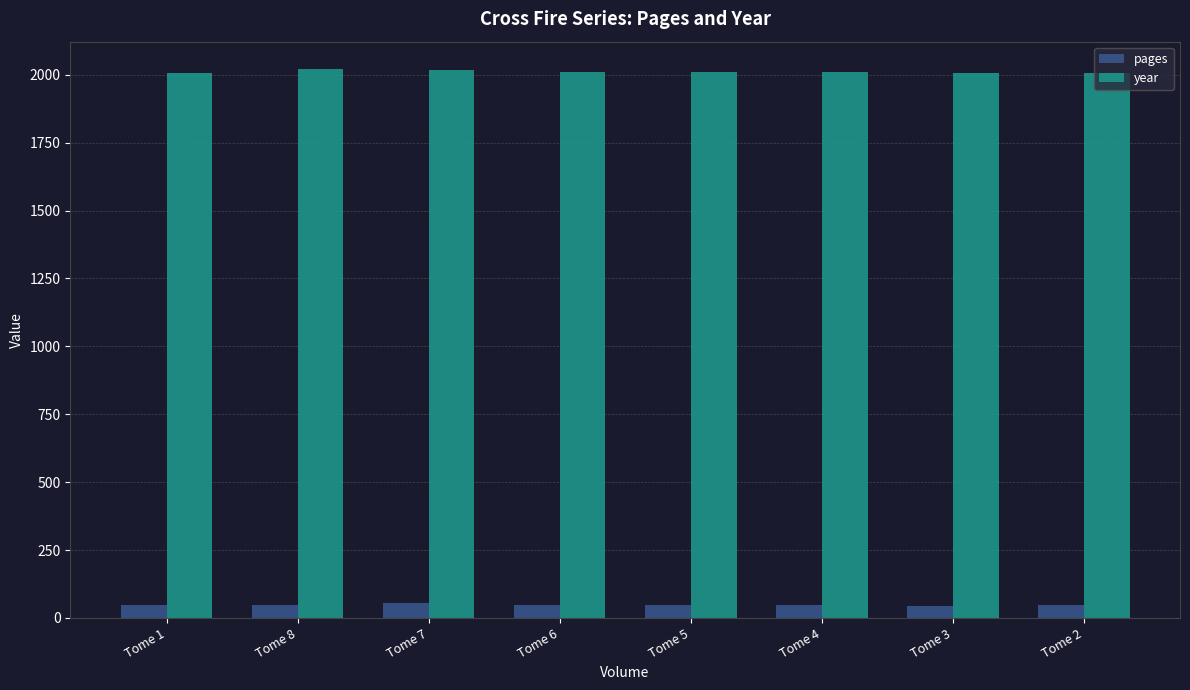

What is the spread (max minus min) of values at Tome 7?

1961